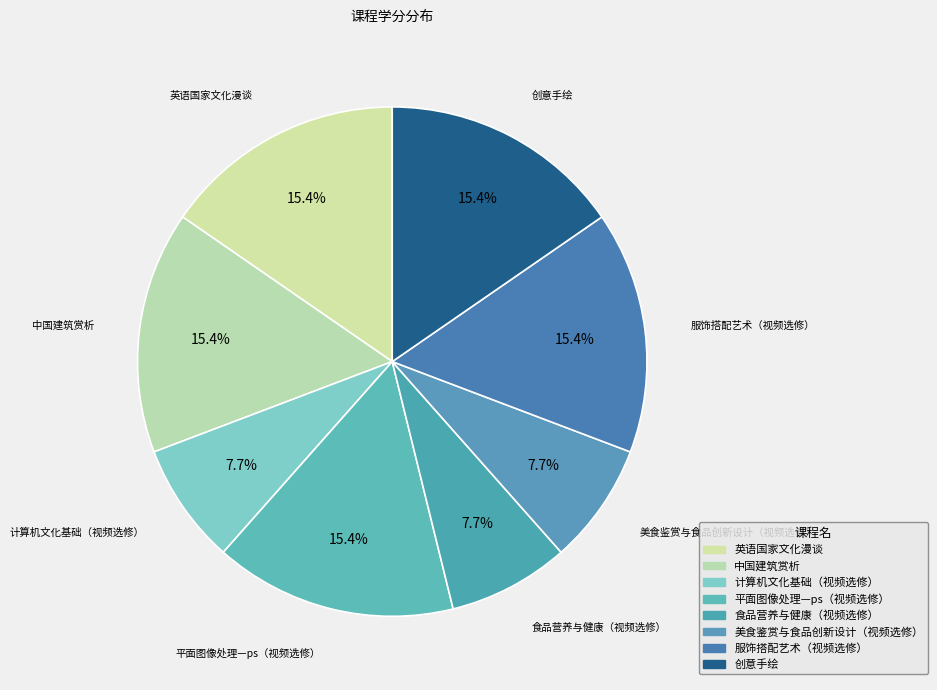

What percentage is the 英语国家文化漫谈 slice, to the nearest percent?

15%